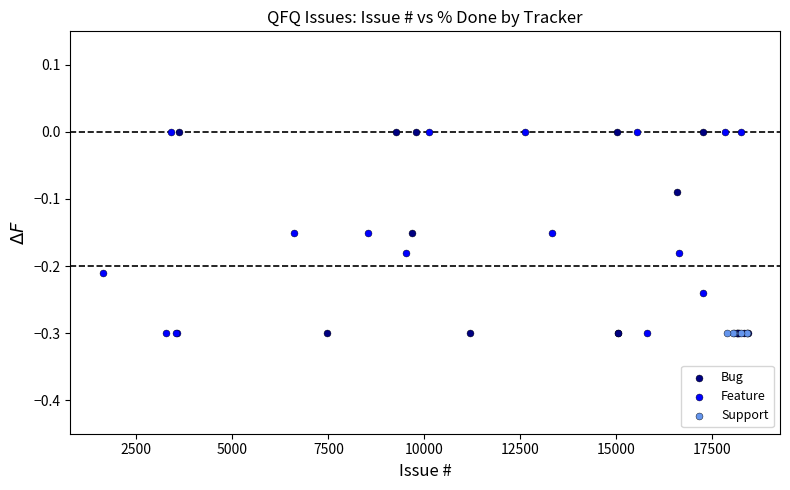

What are all the series names shown in the legend?

Bug, Feature, Support